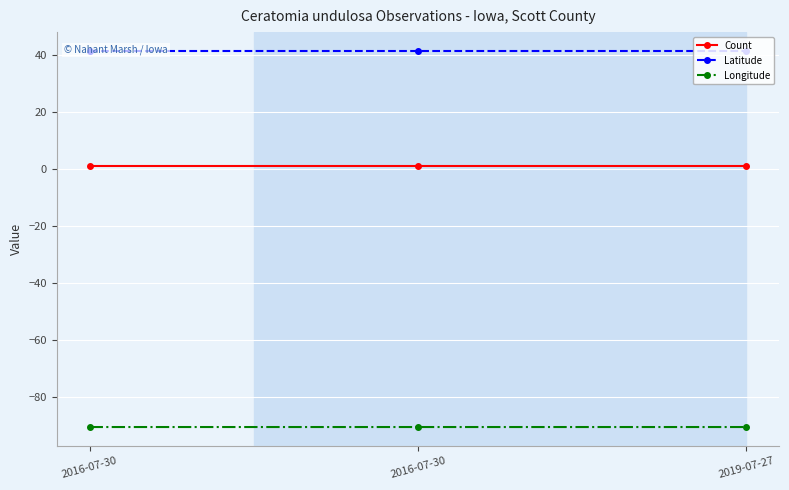

At 2016-07-30, list the series in order from largest to smallest.

Latitude, Count, Longitude